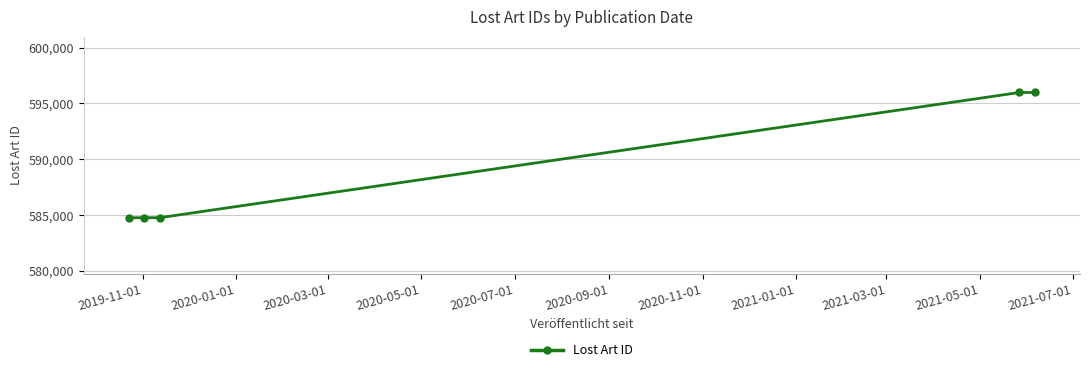

What is the smallest value displayed?

584753